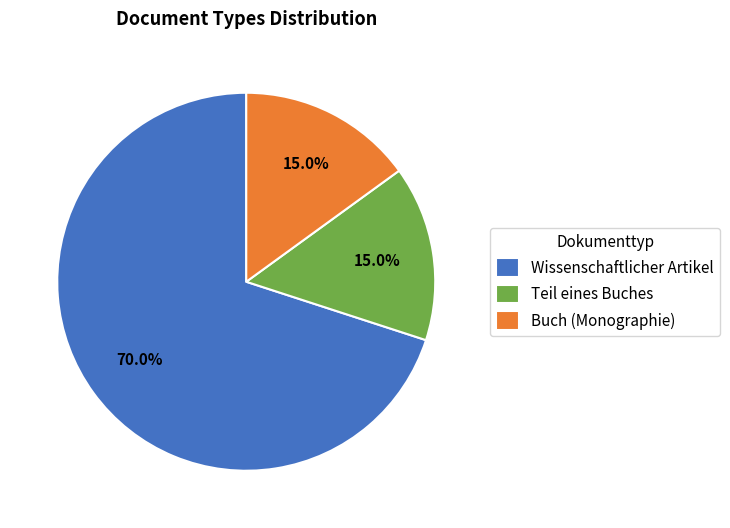

Does Wissenschaftlicher Artikel represent more than half of the total?

Yes